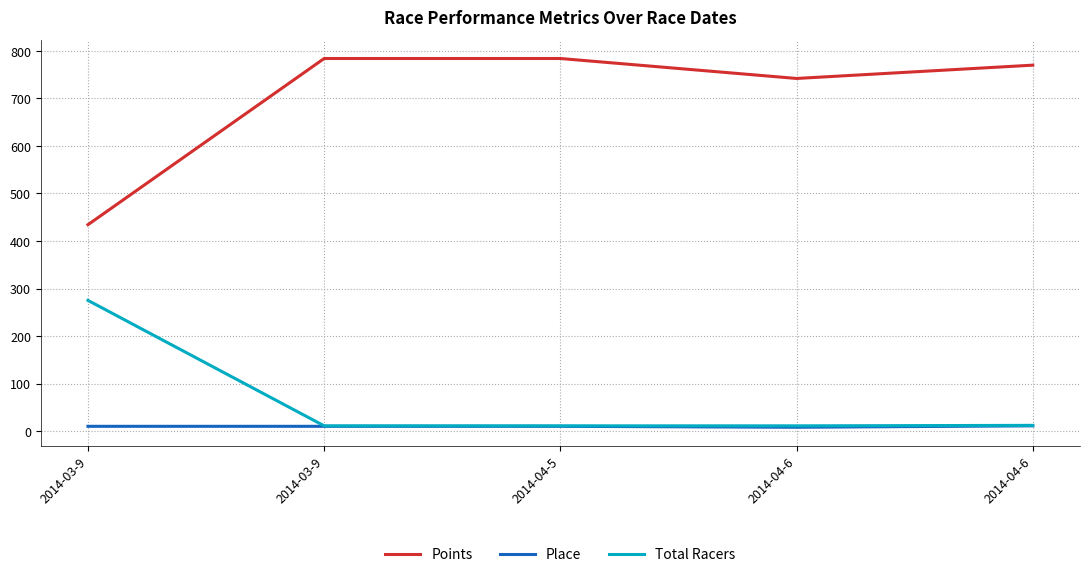

What is the label of the 2nd point from the left?

2014-03-9